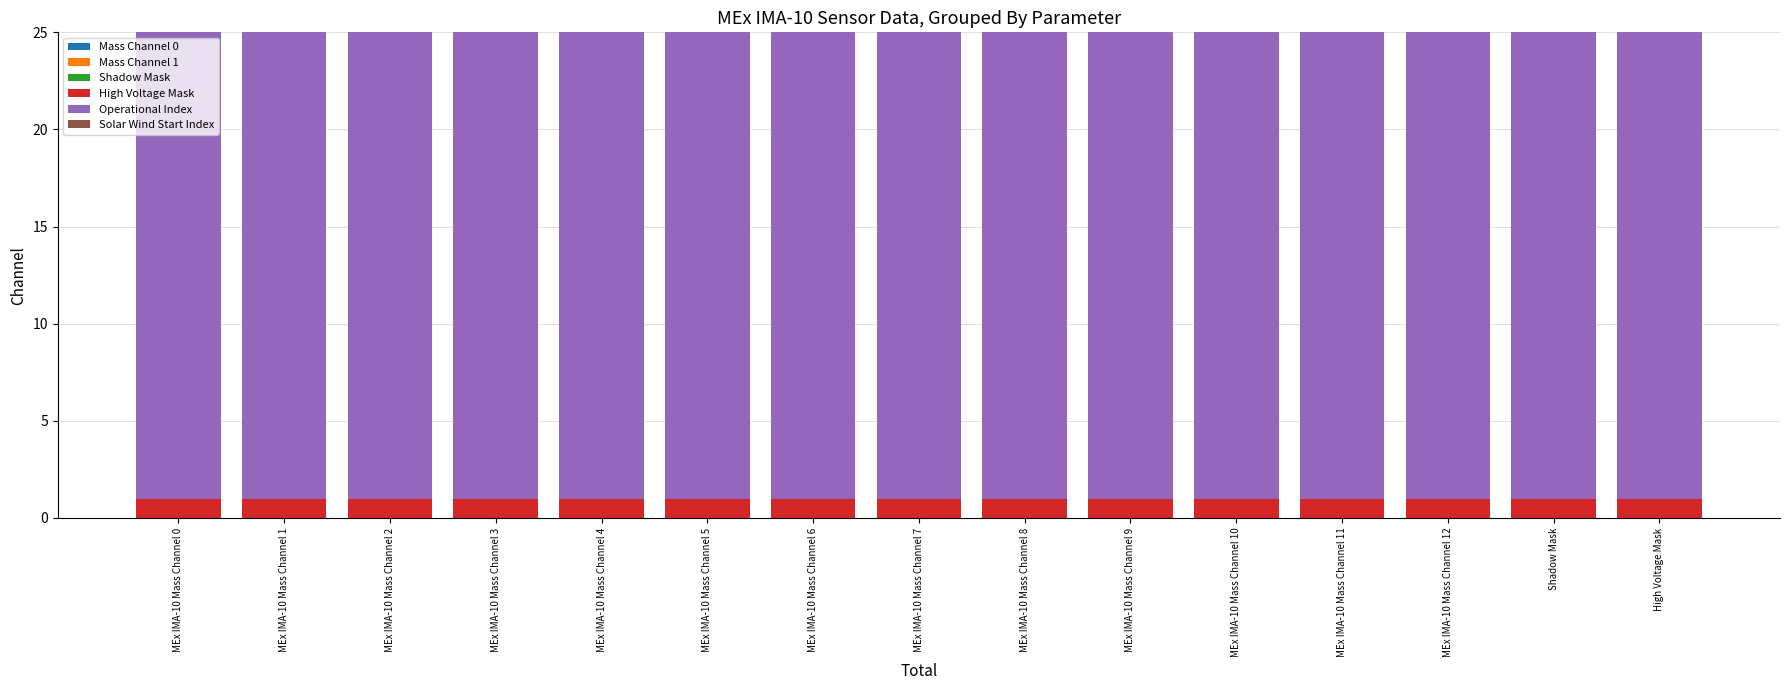

The value of High Voltage Mask at MEx IMA-10 Mass Channel 11 is 1. True or false?

True